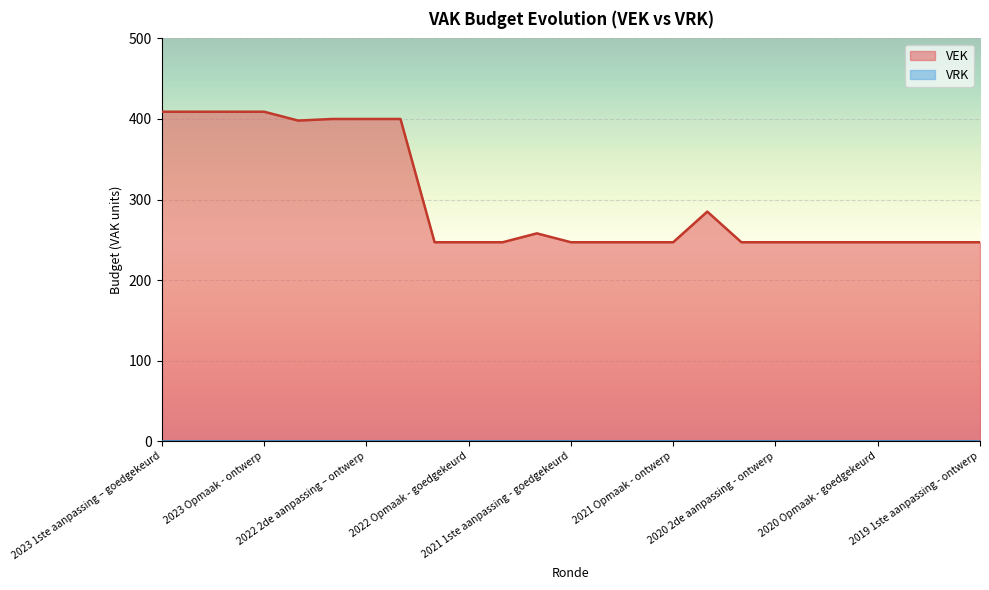

Which series has the widest spread of values?

VEK